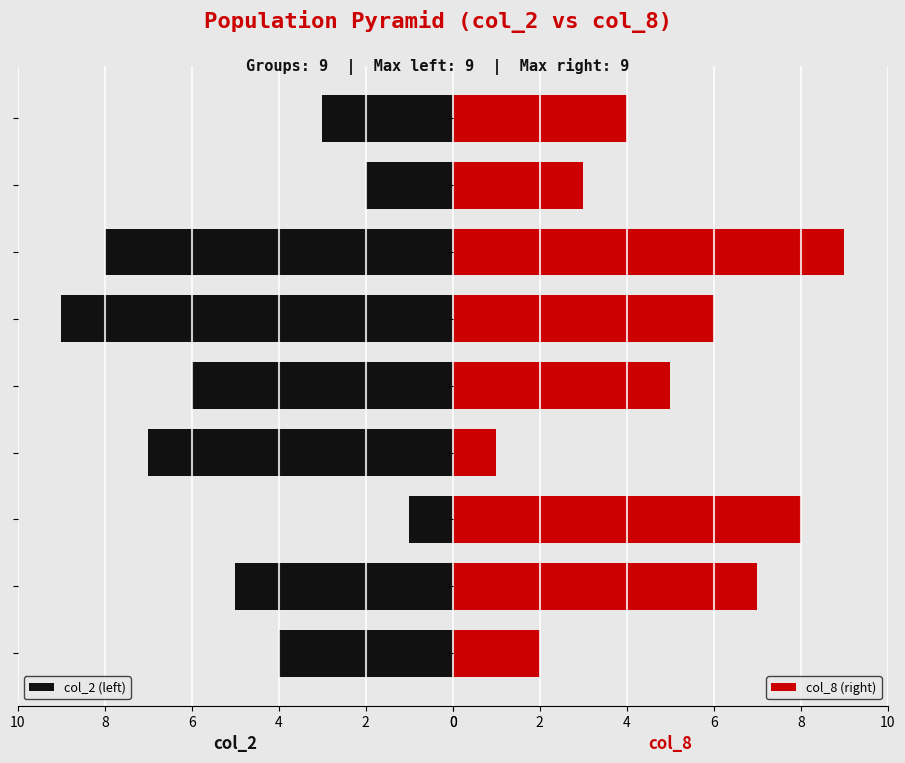

What is the difference between the second highest and second lowest values in the col_2 (left) series?

6